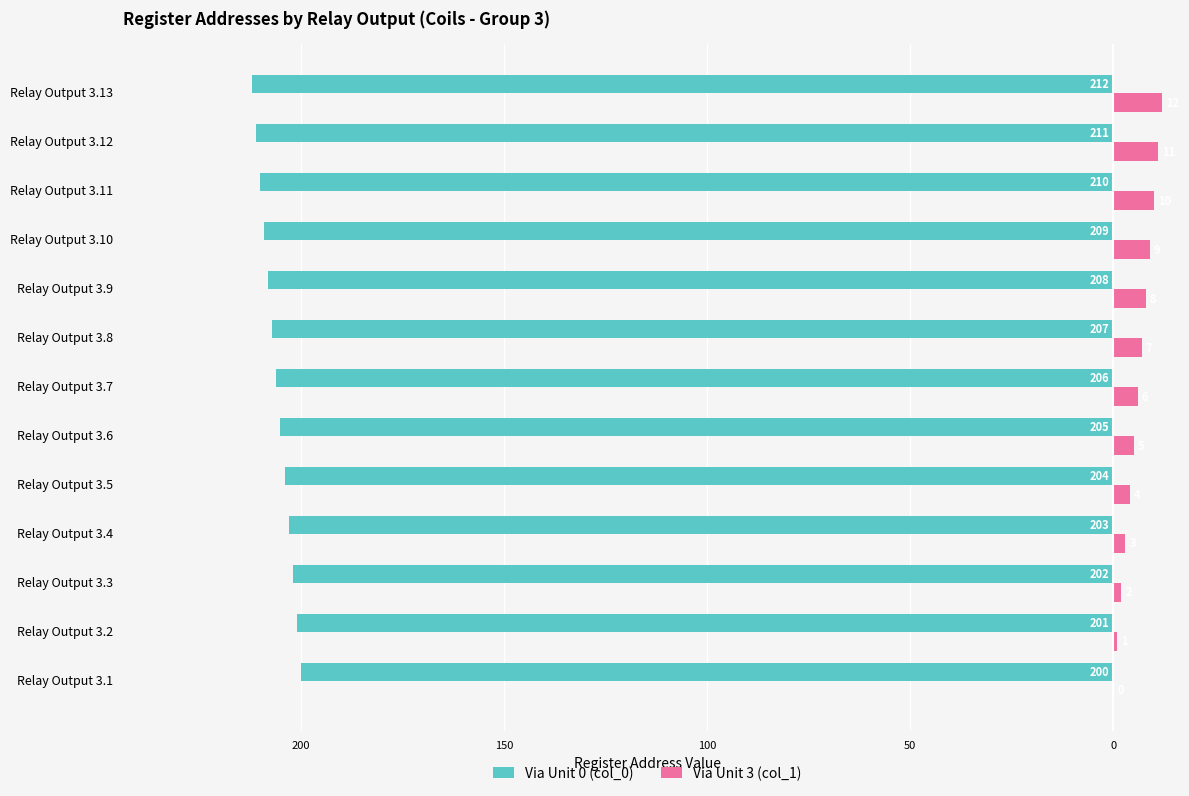

What are all the series names shown in the legend?

Via Unit 0 (col_0), Via Unit 3 (col_1)